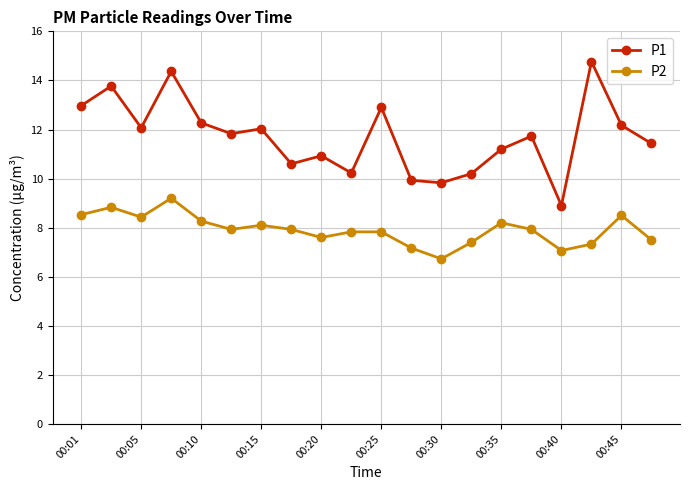

What is the value of the P1 point at the 13th from the left?

9.8